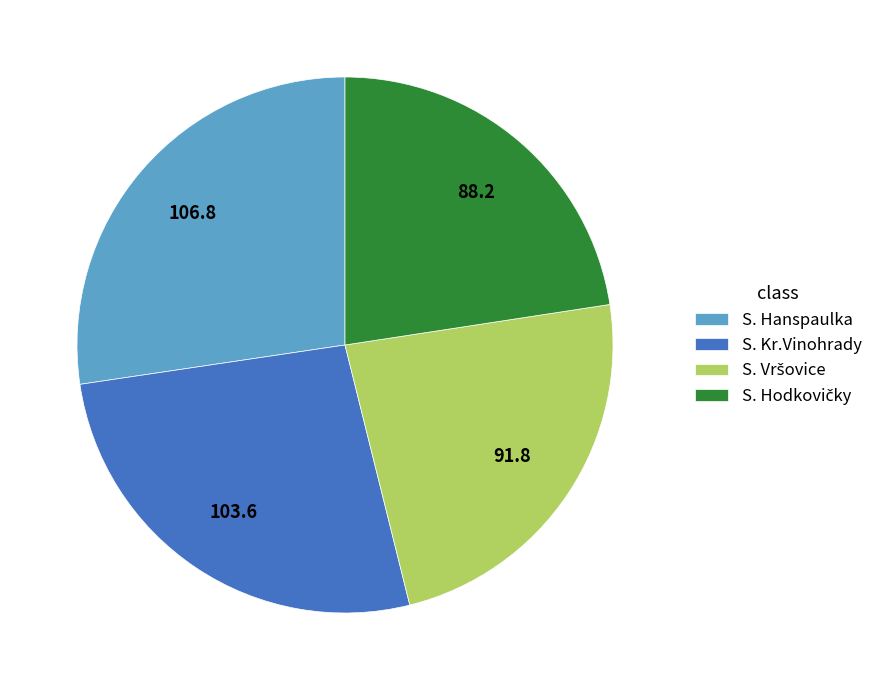

Does any single category account for the majority?

No